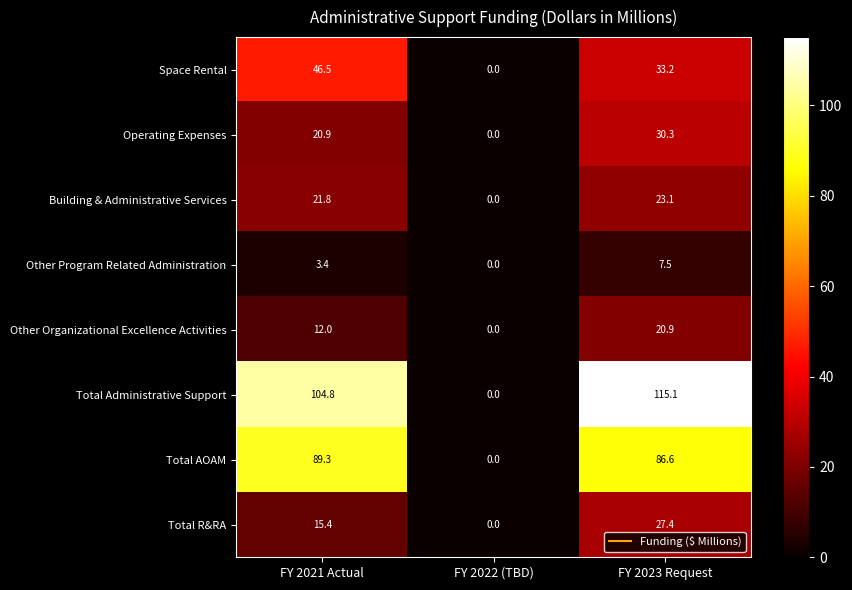

What is the sum of the Operating Expenses values at FY 2023 Request and FY 2021 Actual?

51.2